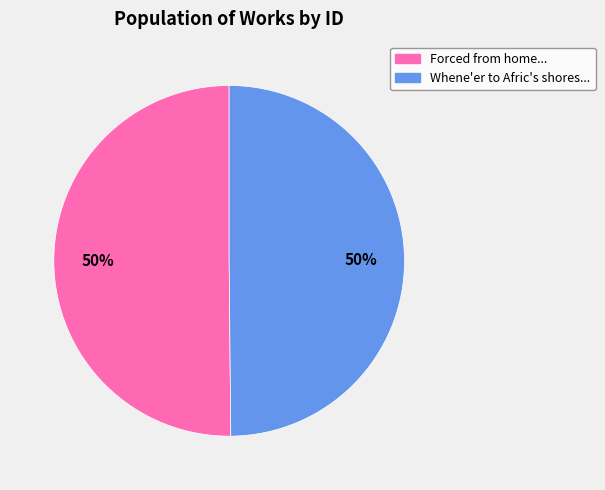

Is the sum of Whene'er to Afric's shores... and Forced from home... greater than half?

Yes